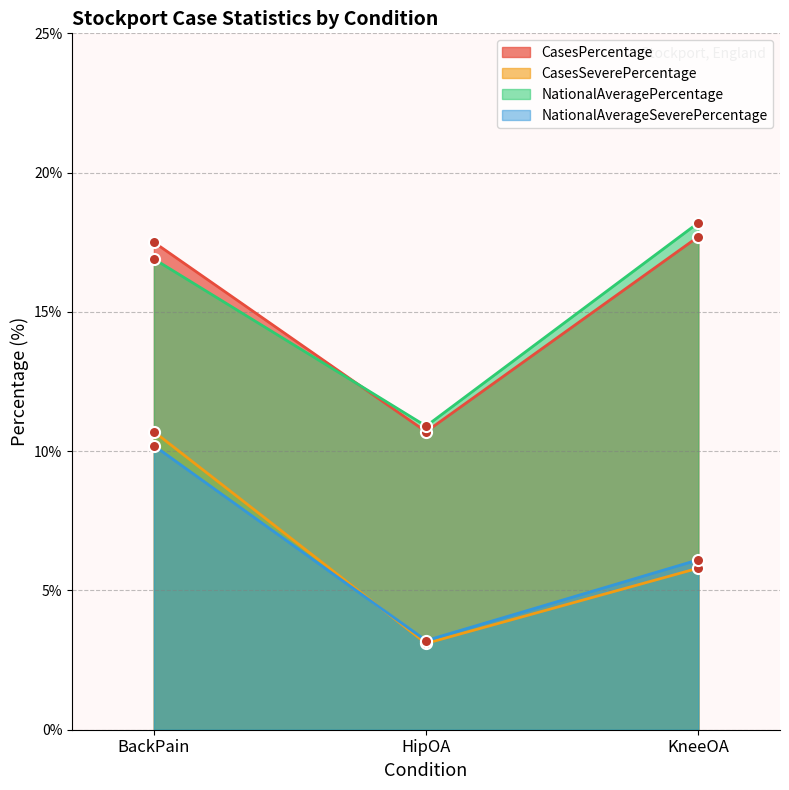

At which label does CasesSeverePercentage first exceed 6?

BackPain